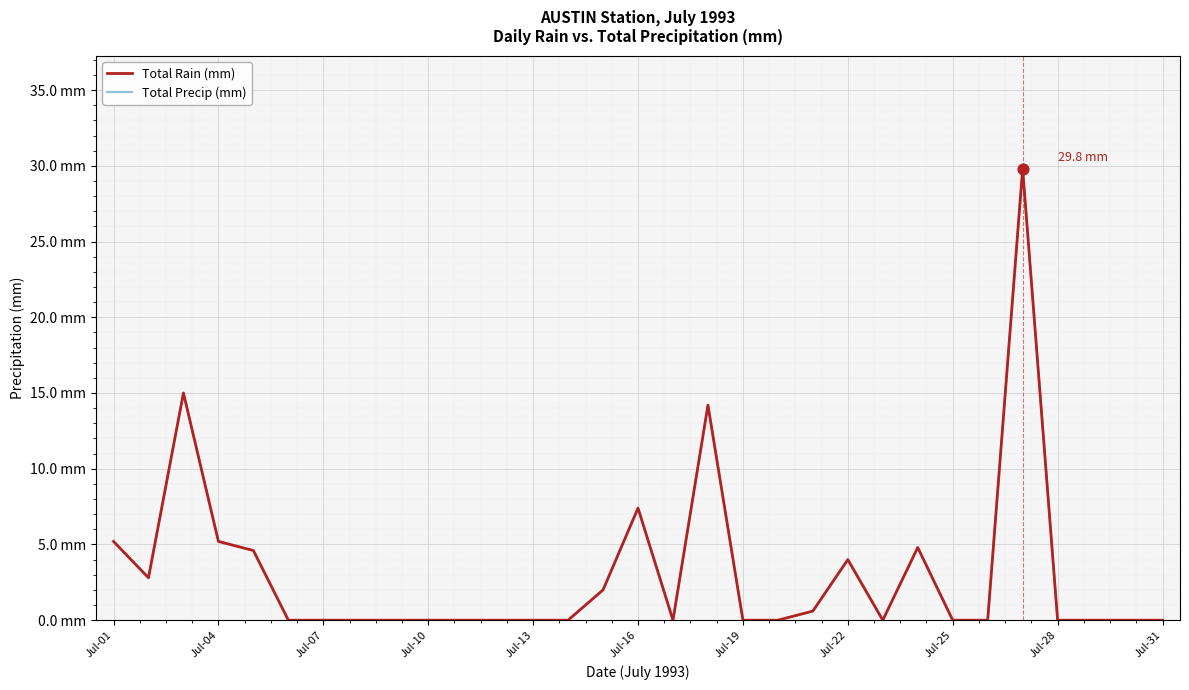

What are all the series names shown in the legend?

Total Rain (mm), Total Precip (mm)